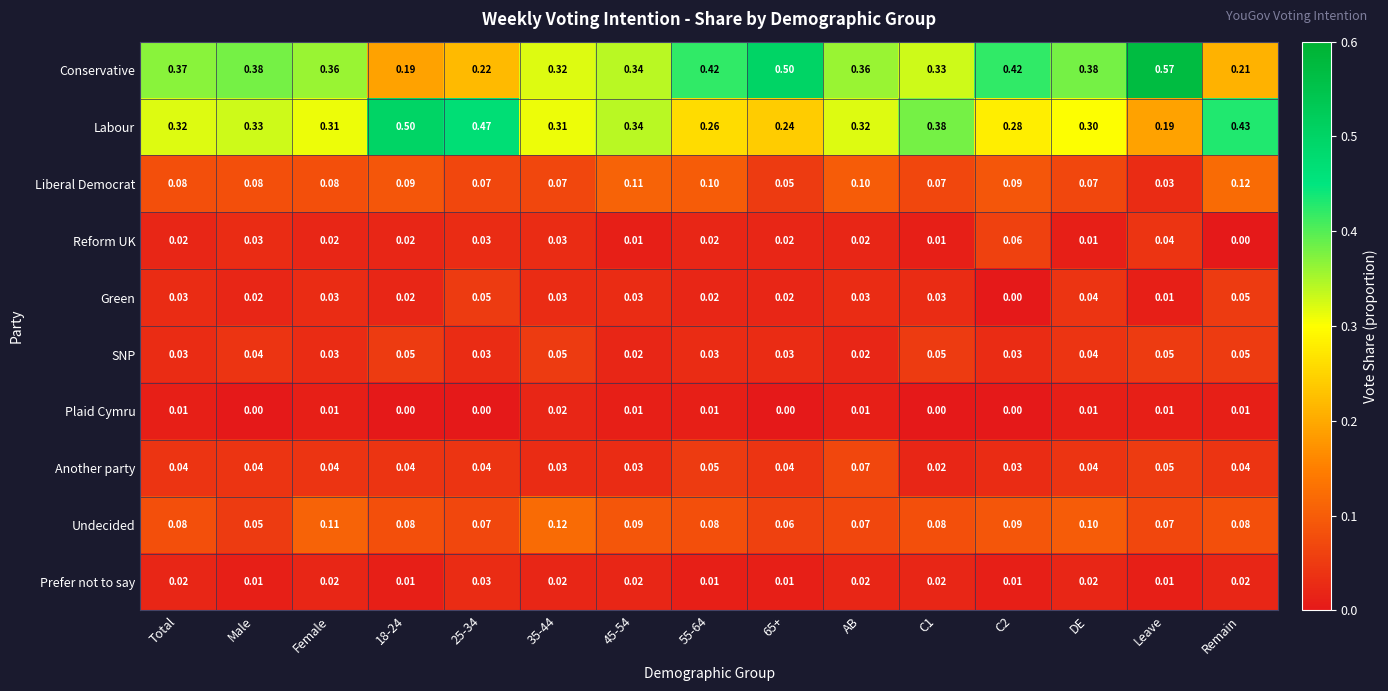

Is the value of Liberal Democrat at 45-54 greater than the value of Prefer not to say at 65+?

Yes